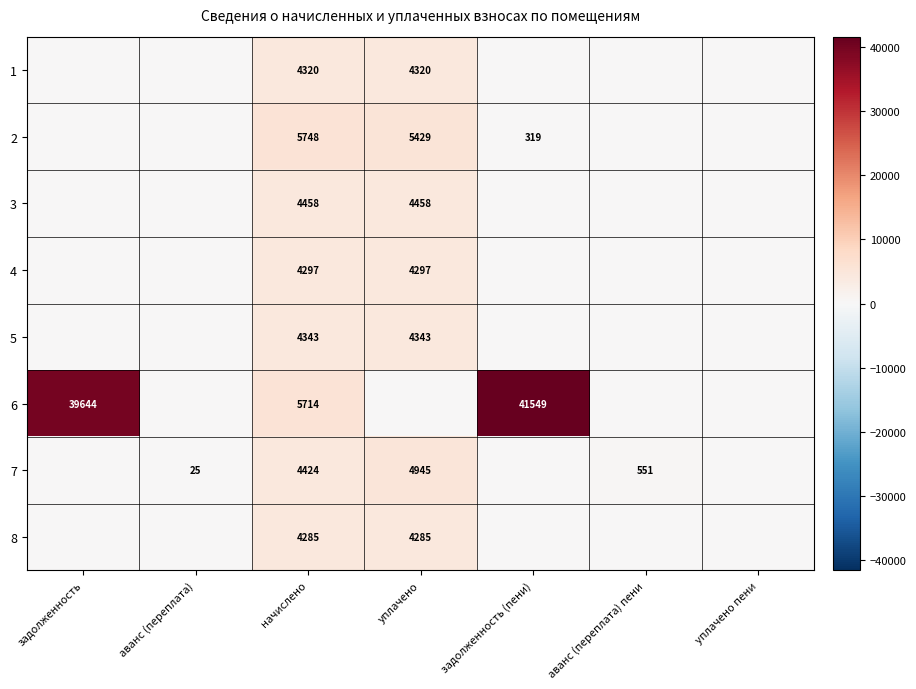

The 2 series shows 565 at задолженность (пени). True or false?

False